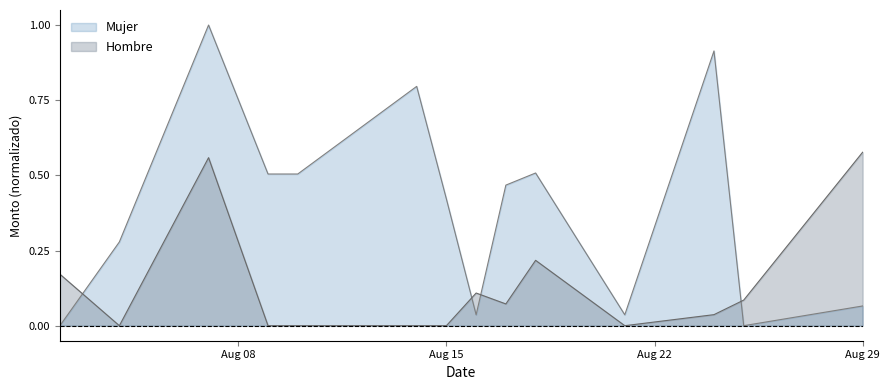

What is the value of the Hombre point at the 13th from the left?

0.1